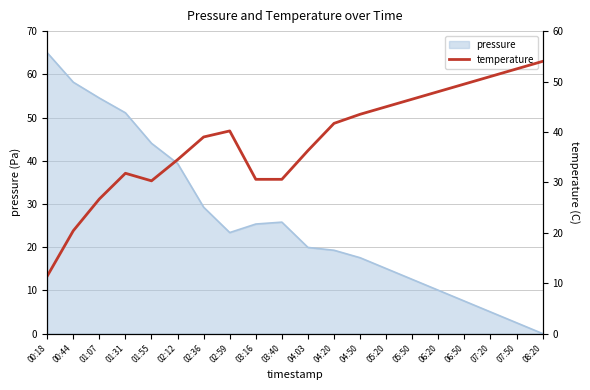

What is the highest value of the pressure series?

65.0